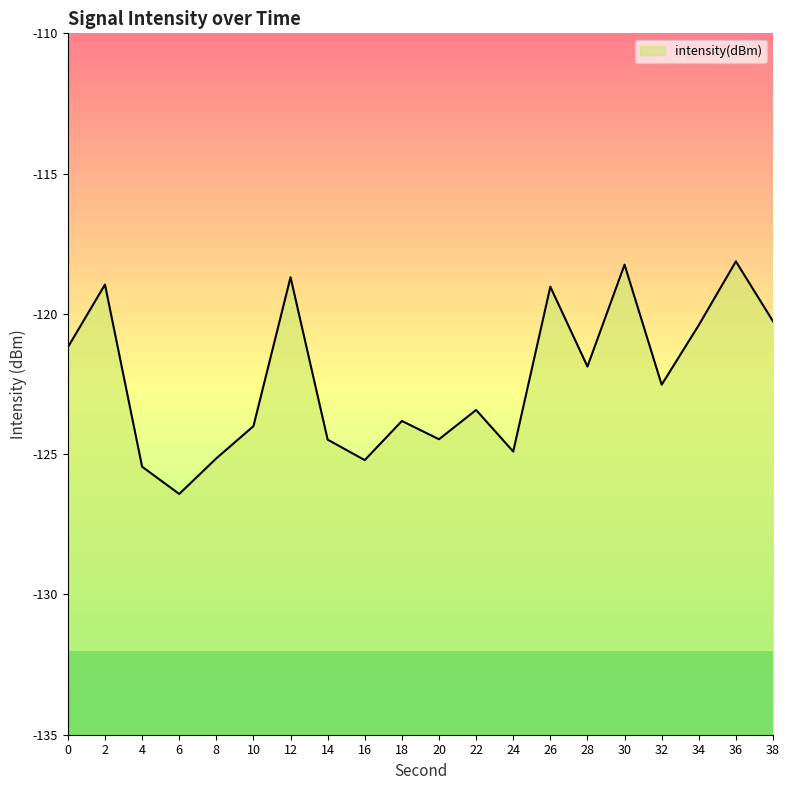

The value at 8 is -166.0. True or false?

False